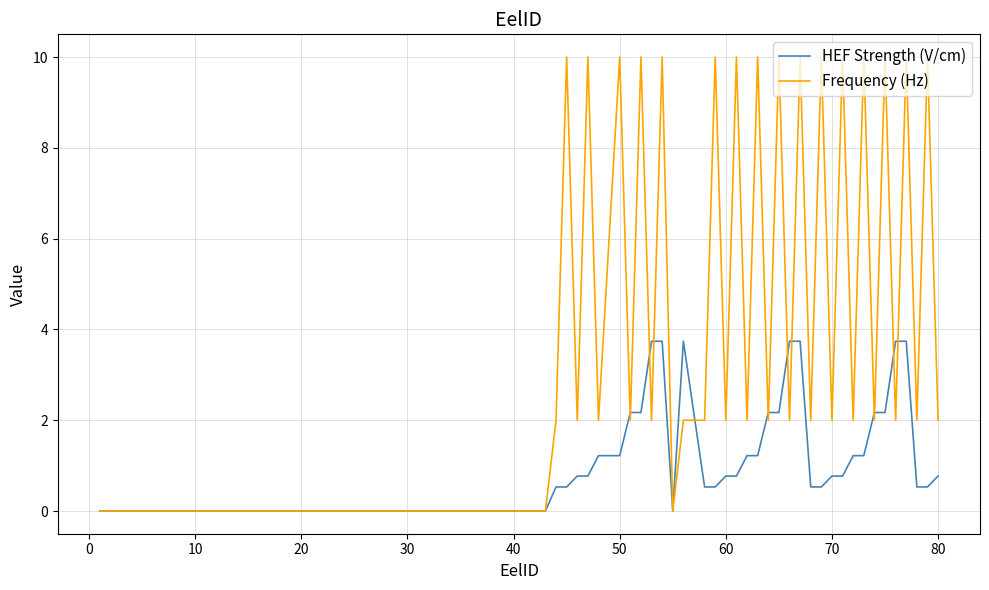

Which series ends up on top after the final intersection of Frequency (Hz) and HEF Strength (V/cm)?

Frequency (Hz)